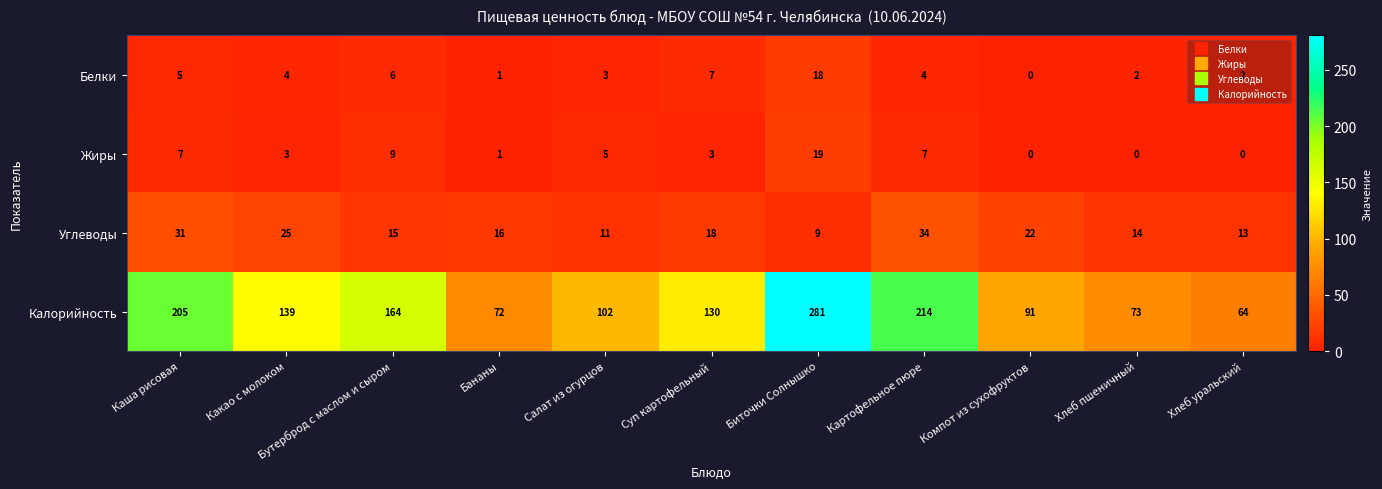

What value does the Калорийность series have at Бананы?

72